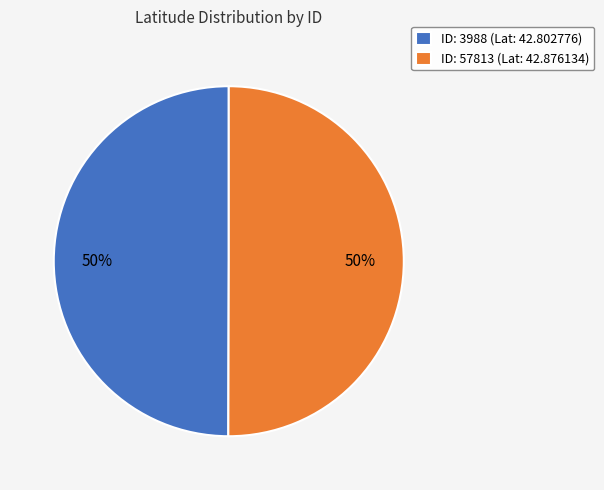

How many slices are in this pie chart?

2